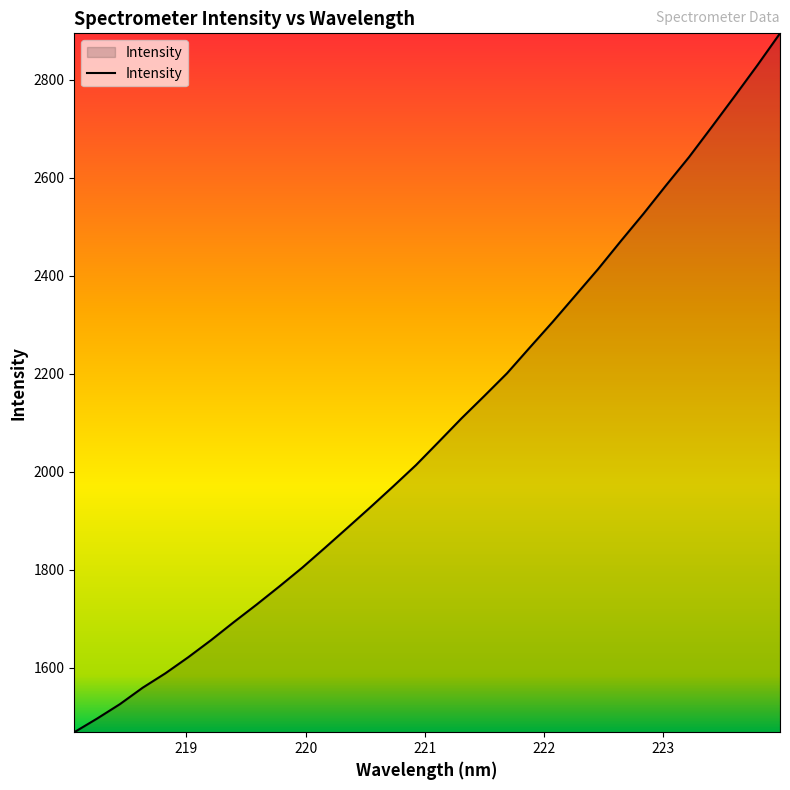

True or false: the data has more than 2 interior local peaks.

False